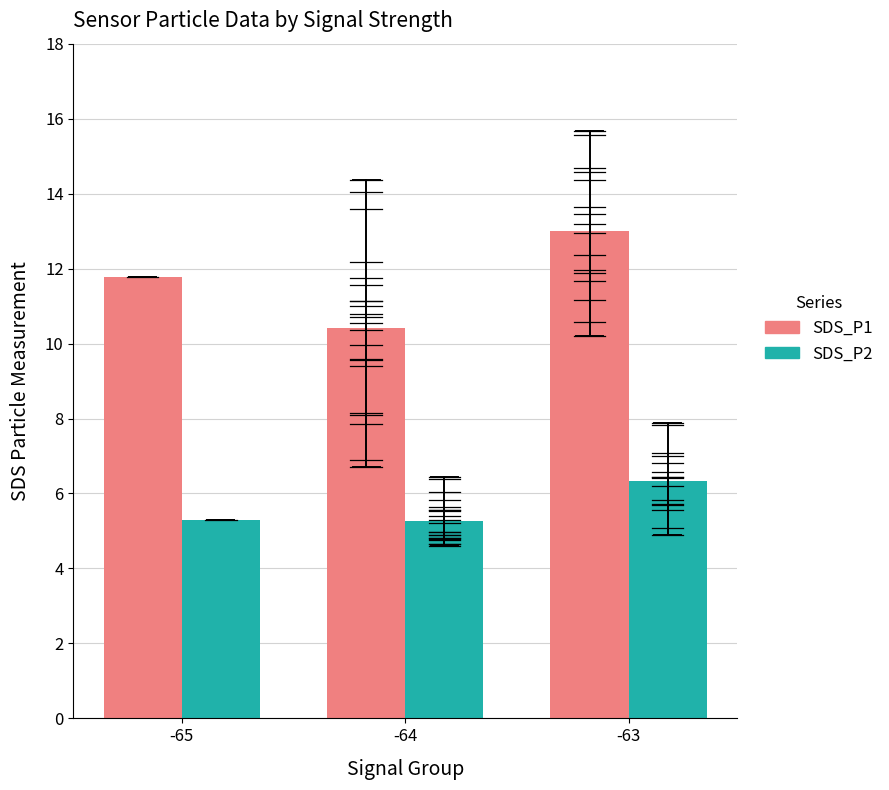

At which label is SDS_P1 closest to 11?

-64